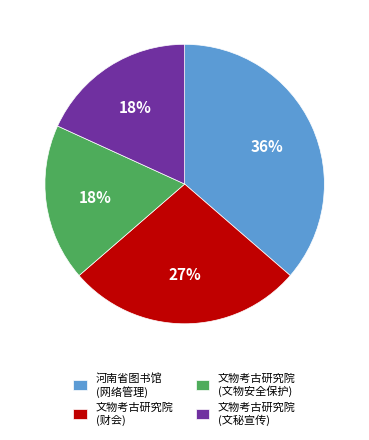

How many slices are in this pie chart?

4